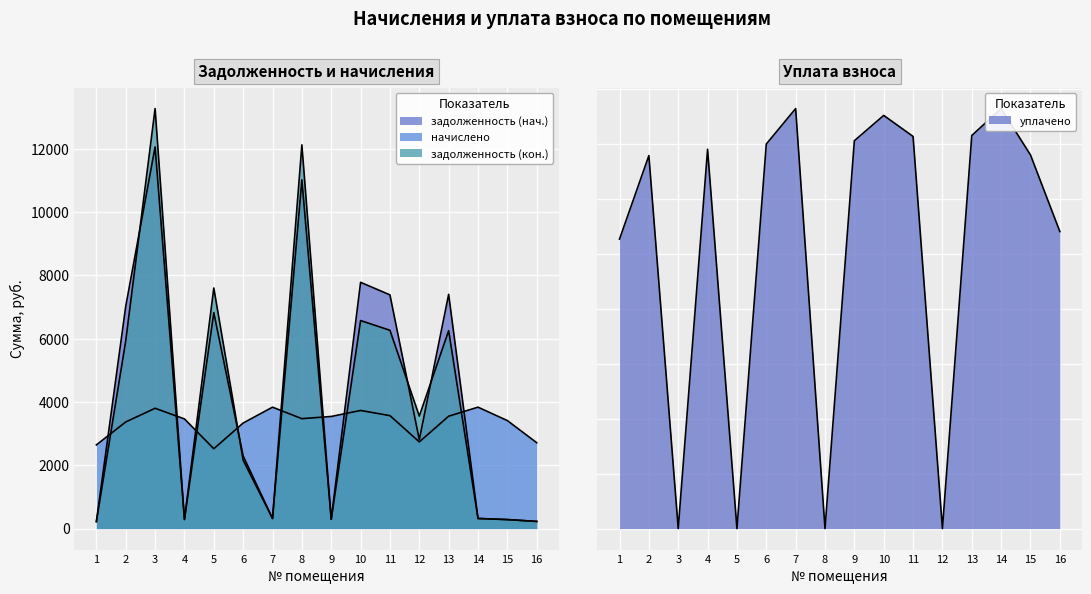

Between 1 and 14, which is larger?

14